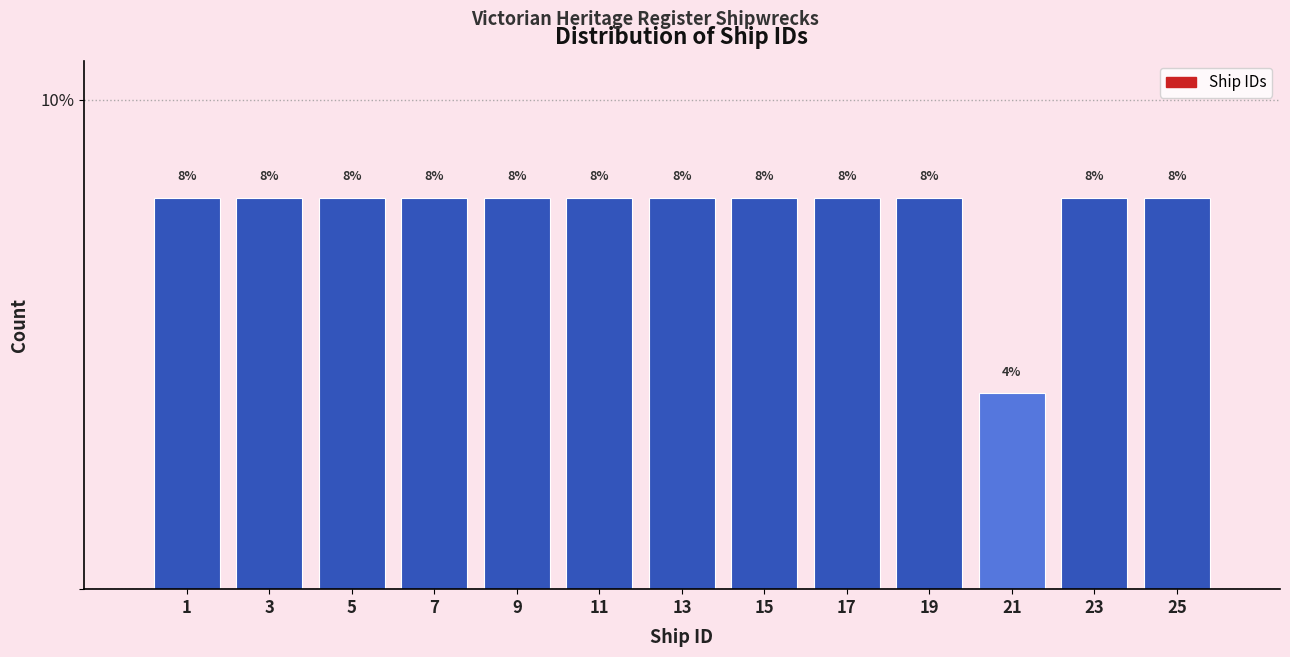

Reading left to right, what are all the values shown in this chart?

1=8	3=8	5=8	7=8	9=8	11=8	13=8	15=8	17=8	19=8	21=4	23=8	25=8